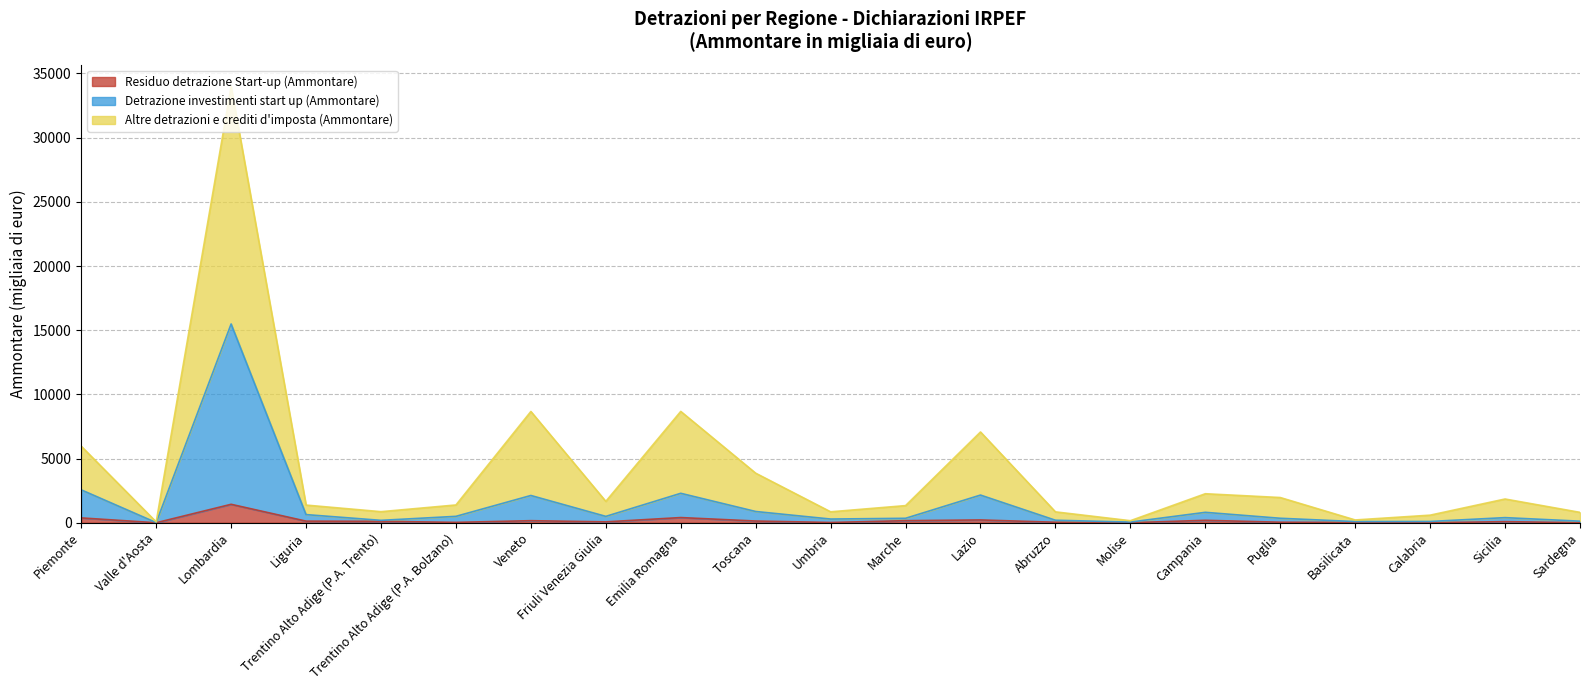

What is the average value of the Residuo detrazione Start-up (Ammontare) series?

173